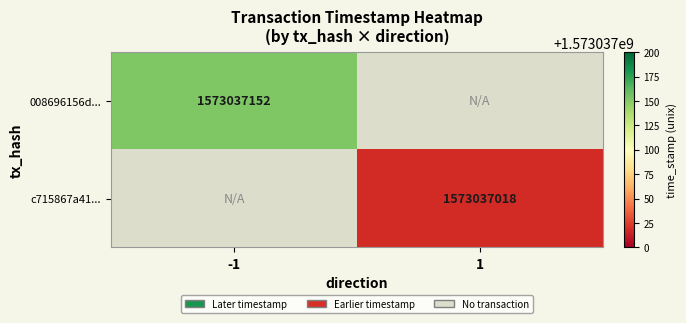

Count the number of categories in the chart.

2